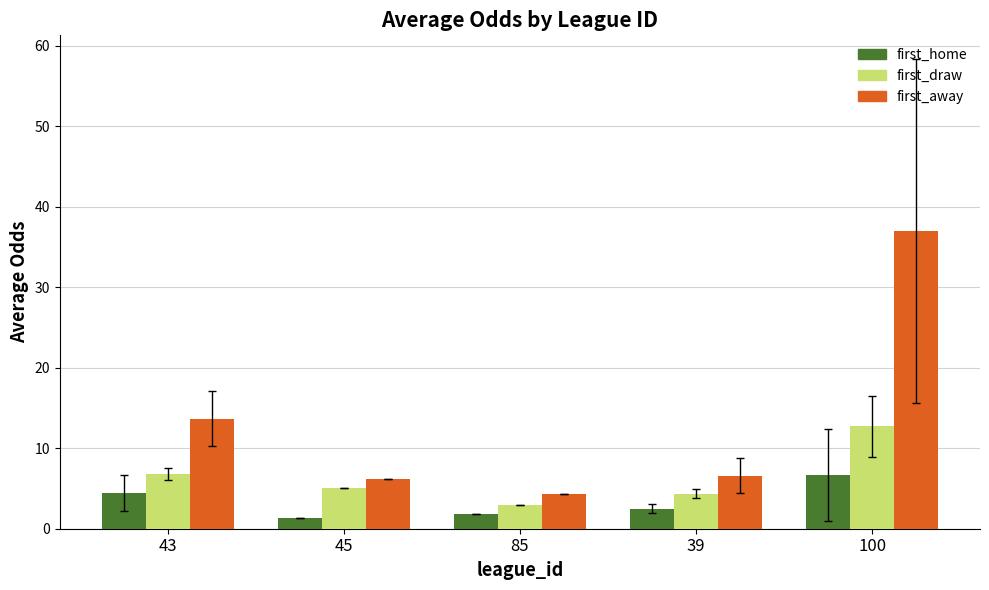

How many values in the first_draw series are below 5?

2